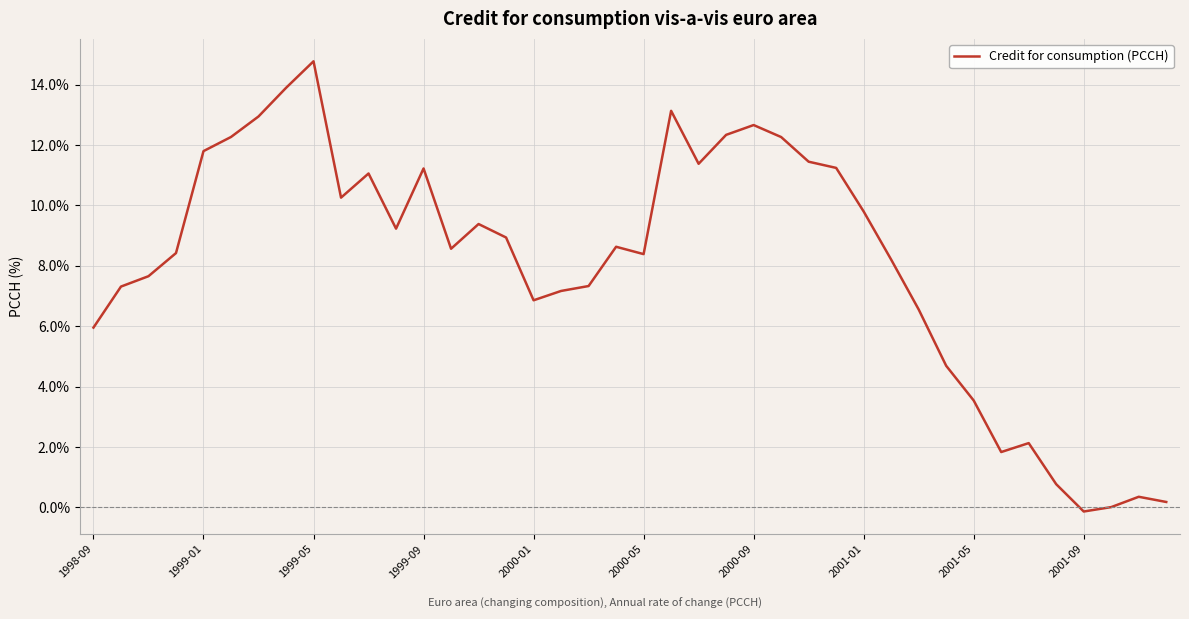

What is the greatest value displayed?

14.8